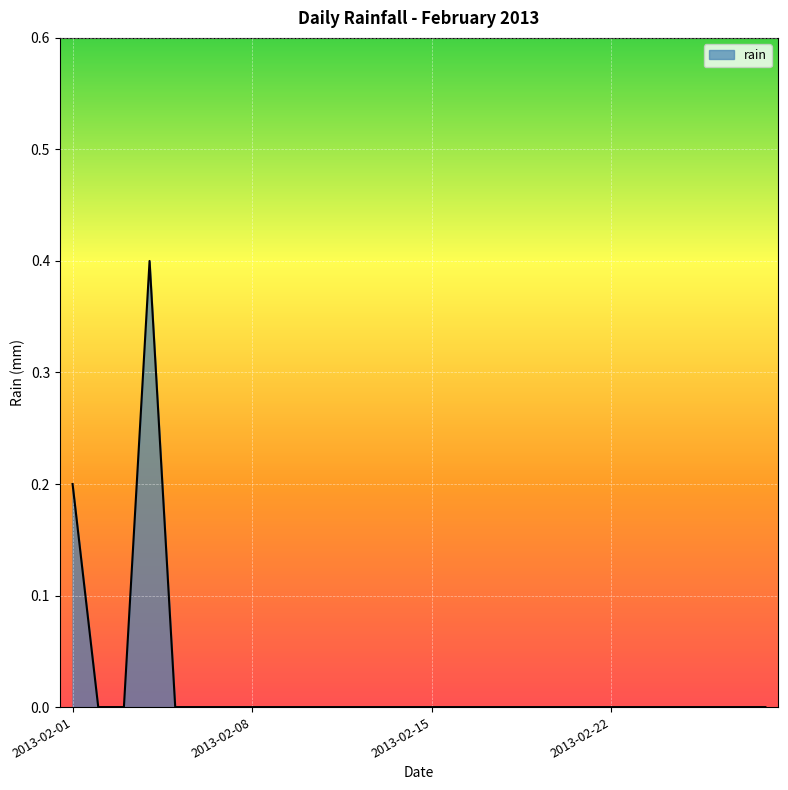

What is the difference between the maximum and minimum values?

0.4